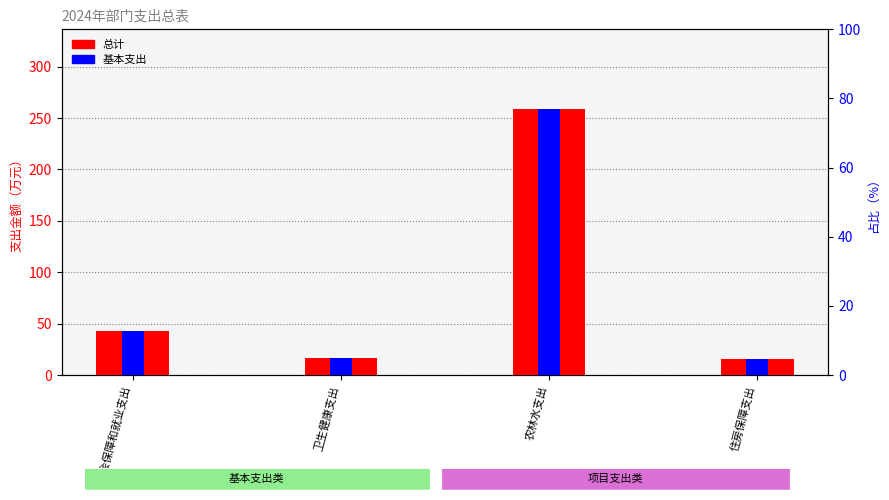

At which category does the chart reach its minimum across all series?

住房保障支出